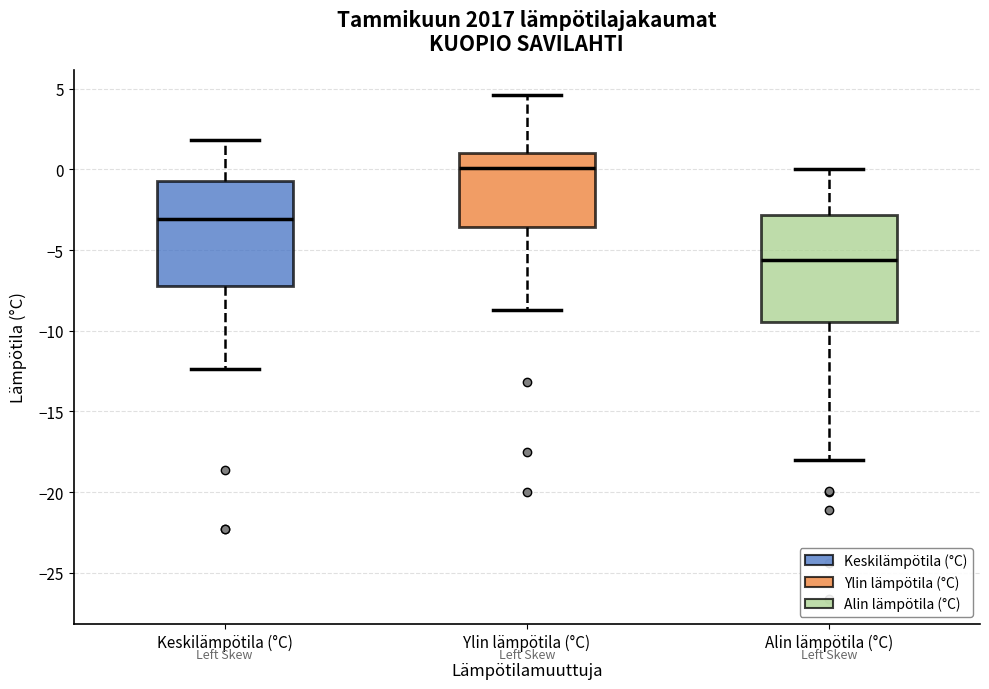

Which box has the lowest median line?

Alin lämpötila (°C)